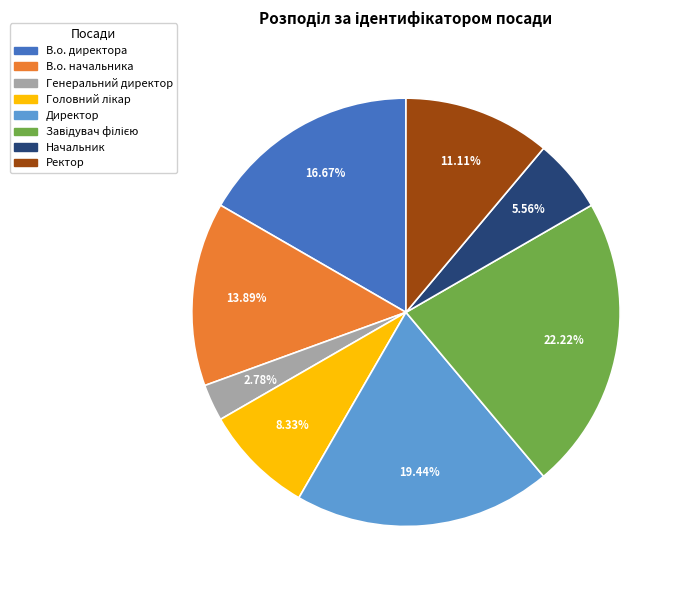

To the nearest percent, what is the difference between the largest and smallest slice percentages?

19%